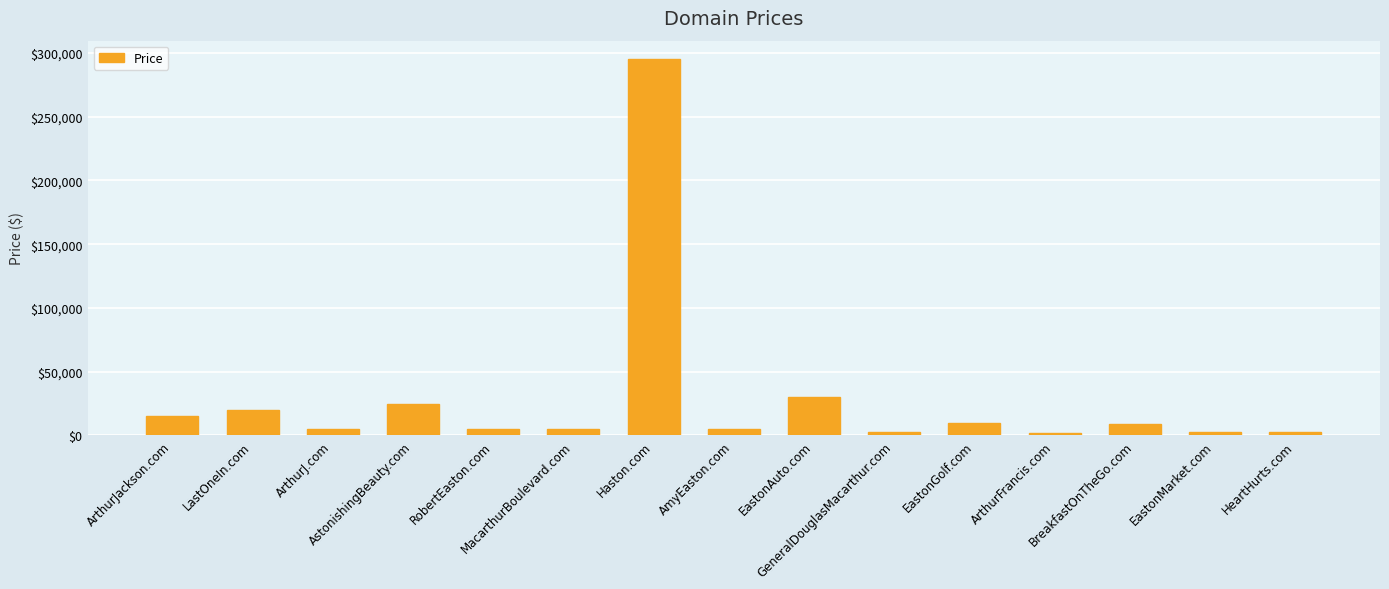

Are the bars grouped side by side (vs. stacked)?

No